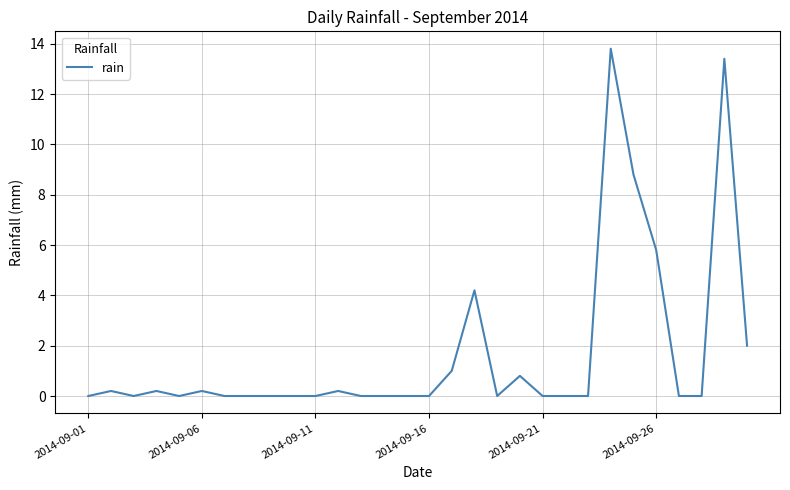

Reading left to right, what are all the values shown in this chart?

0.0	0.2	0.0	0.2	0.0	0.2	0.0	0.0	0.0	0.0	0.0	0.2	0.0	0.0	0.0	0.0	1.0	4.2	0.0	0.8	0.0	0.0	0.0	13.8	8.8	5.8	0.0	0.0	13.4	2.0